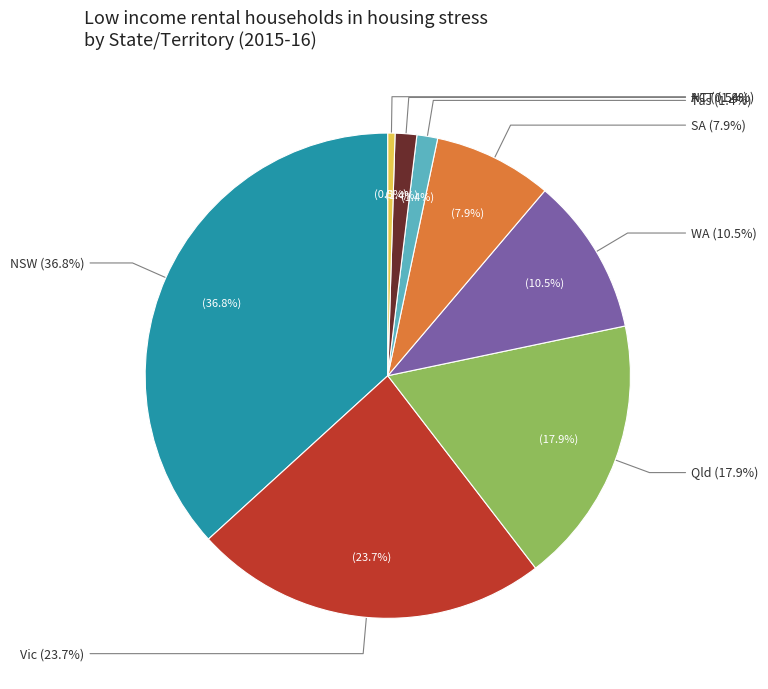

To the nearest percent, what portion does Tas represent?

1%